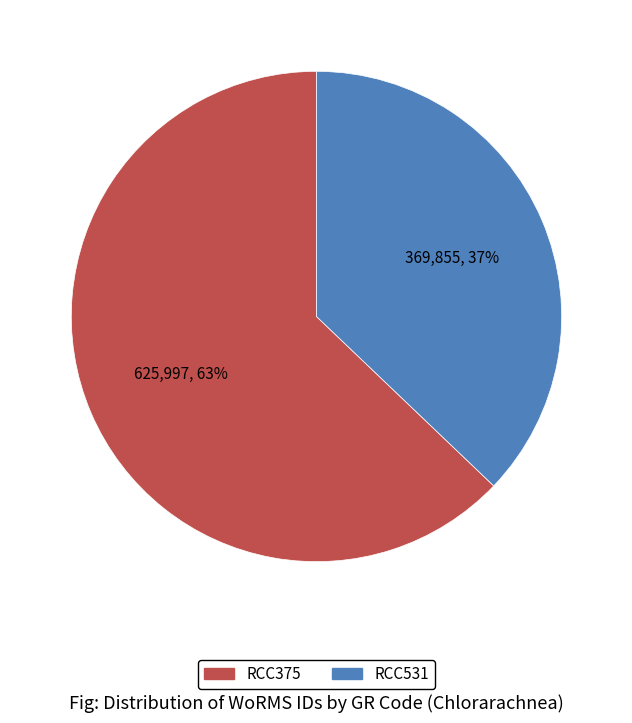

Is there any slice that represents more than half of the pie?

Yes